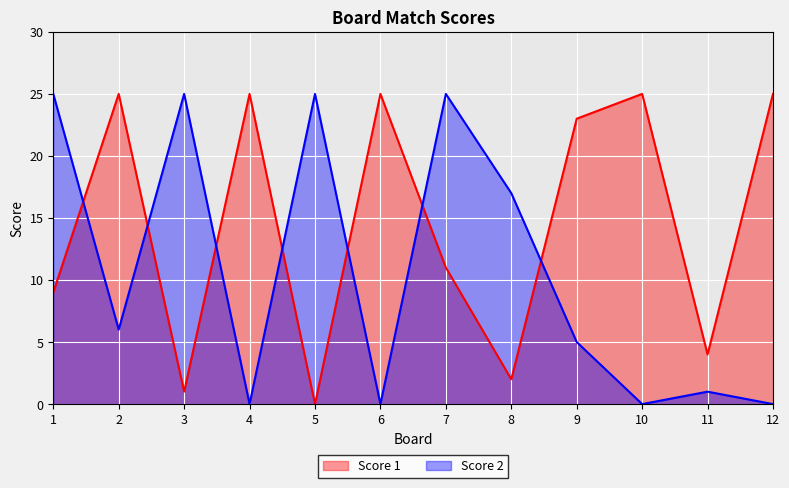

How many lines are shown in the chart?

2